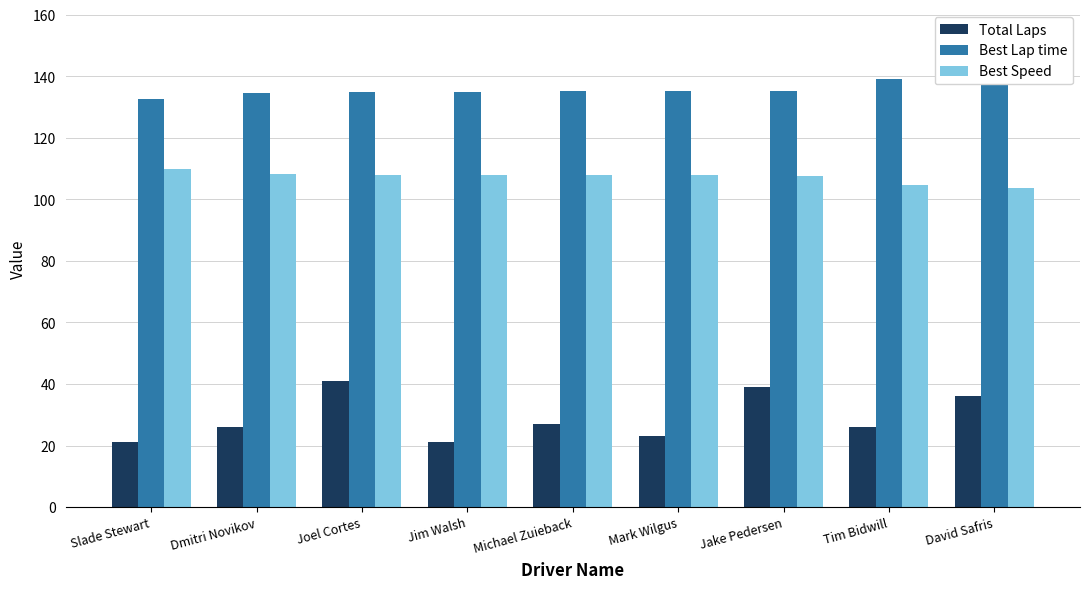

At which label does Best Speed reach its peak?

Slade Stewart